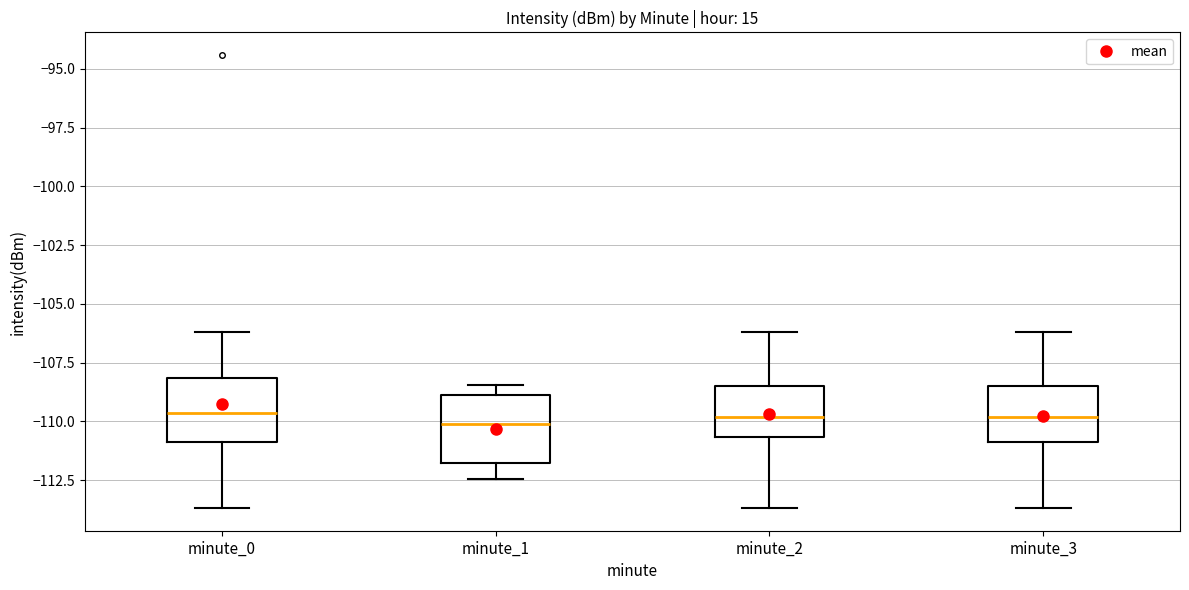

Reading left to right, transcribe this box plot: for each box, give where its median line is, the range the box spans, and where its two whiskers end, as read against the y-axis. The values are not printed on the chart, so give them approximately, as read against the axis.

minute_0: median -109.5, box -111.0 to -108.0, whiskers -113.5 to -106.0
minute_1: median -110.0, box -112.0 to -109.0, whiskers -112.5 to -108.5
minute_2: median -110.0, box -110.5 to -108.5, whiskers -113.5 to -106.0
minute_3: median -110.0, box -111.0 to -108.5, whiskers -113.5 to -106.0